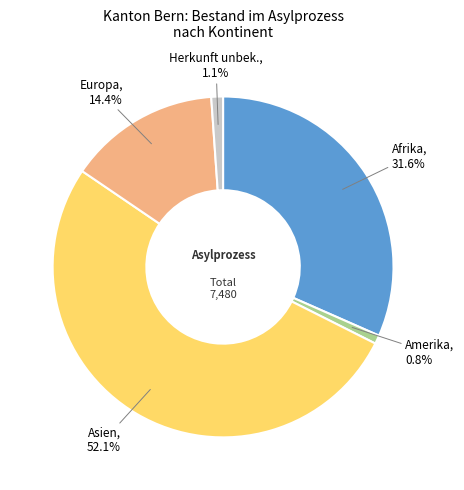

Which category has the biggest portion of the pie?

Asien